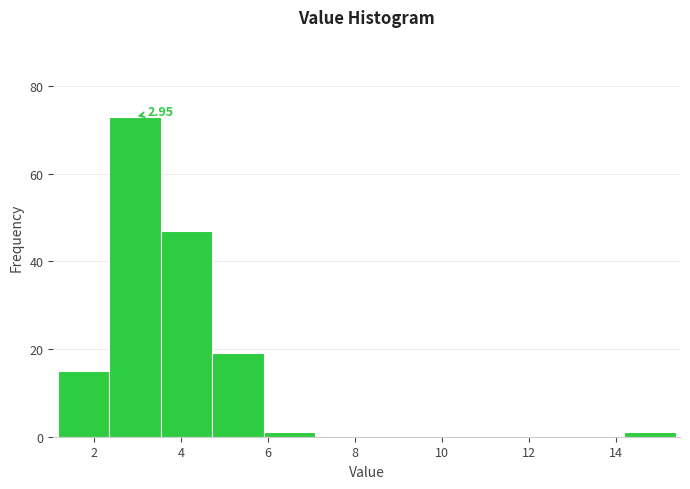

Over which range of the x-axis is the bar tallest?

2.4 to 3.6